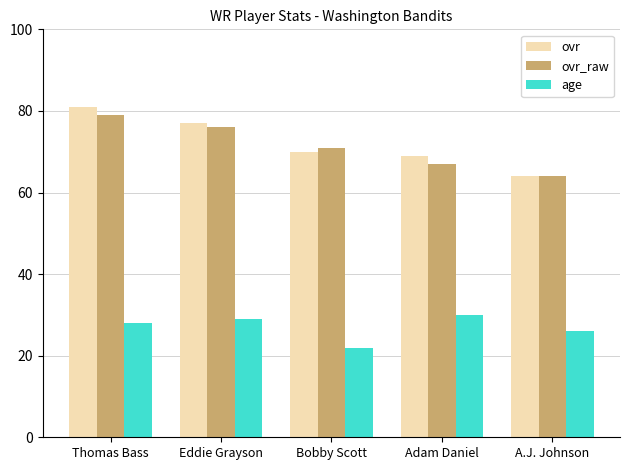

What are all the series names shown in the legend?

ovr, ovr_raw, age